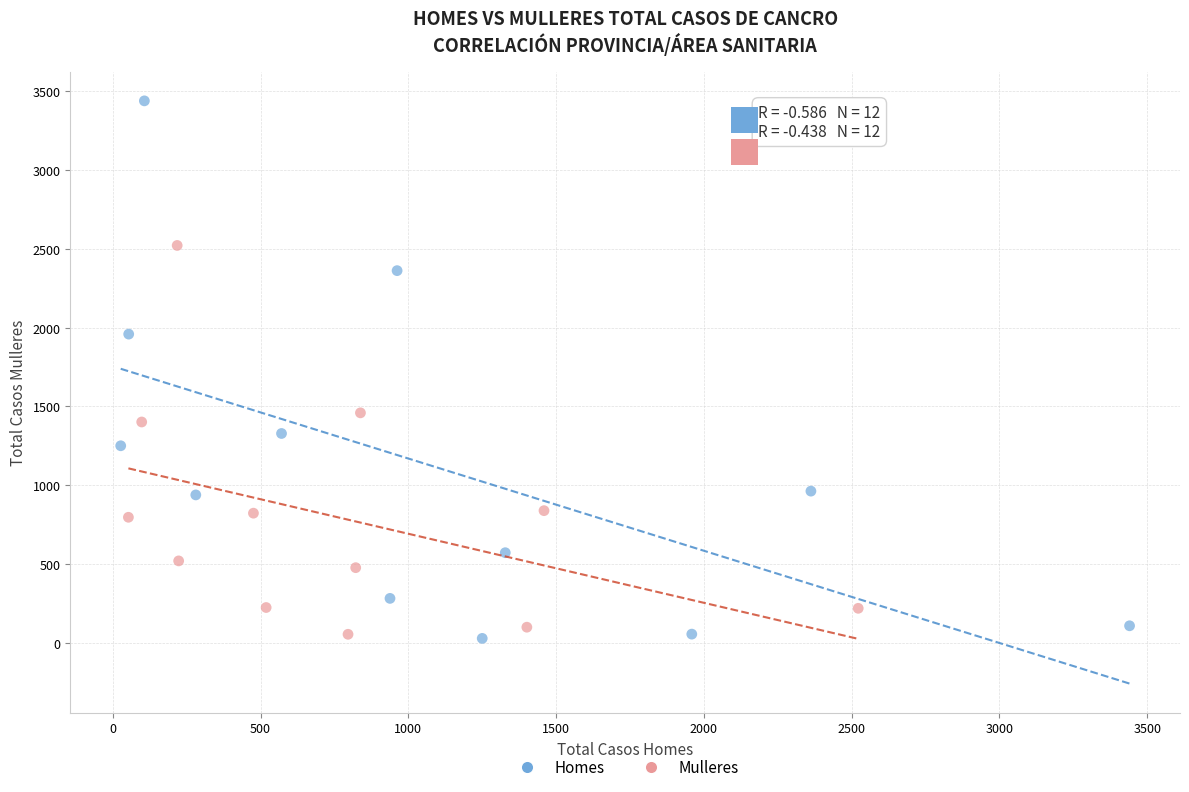

Which series has the widest spread of Y values?

Homes